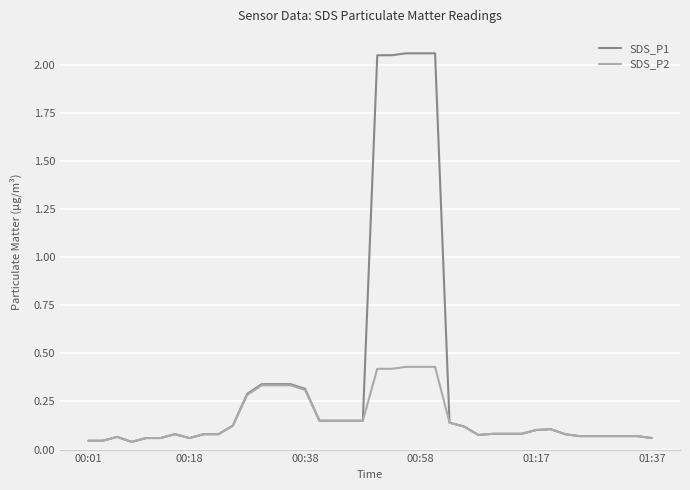

Which series has the widest spread of values?

SDS_P1